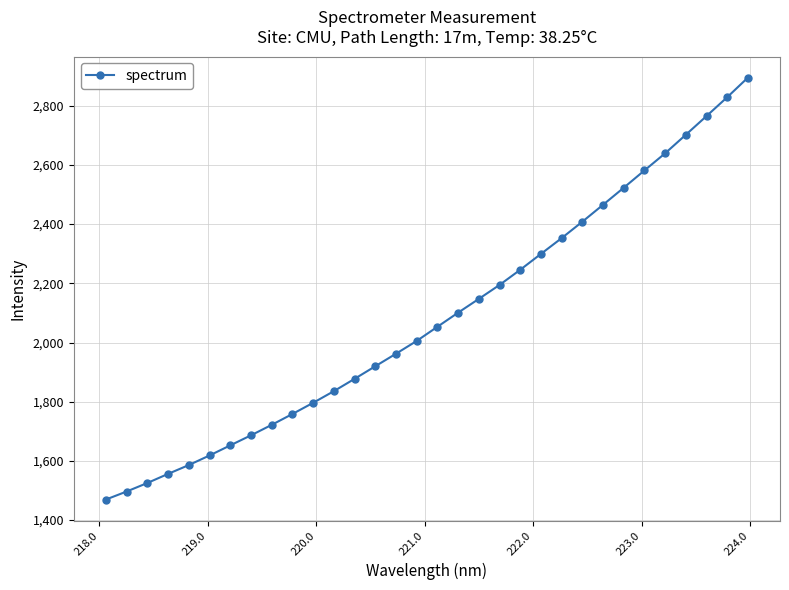

What is the difference between the maximum and second lowest values?

1398.3